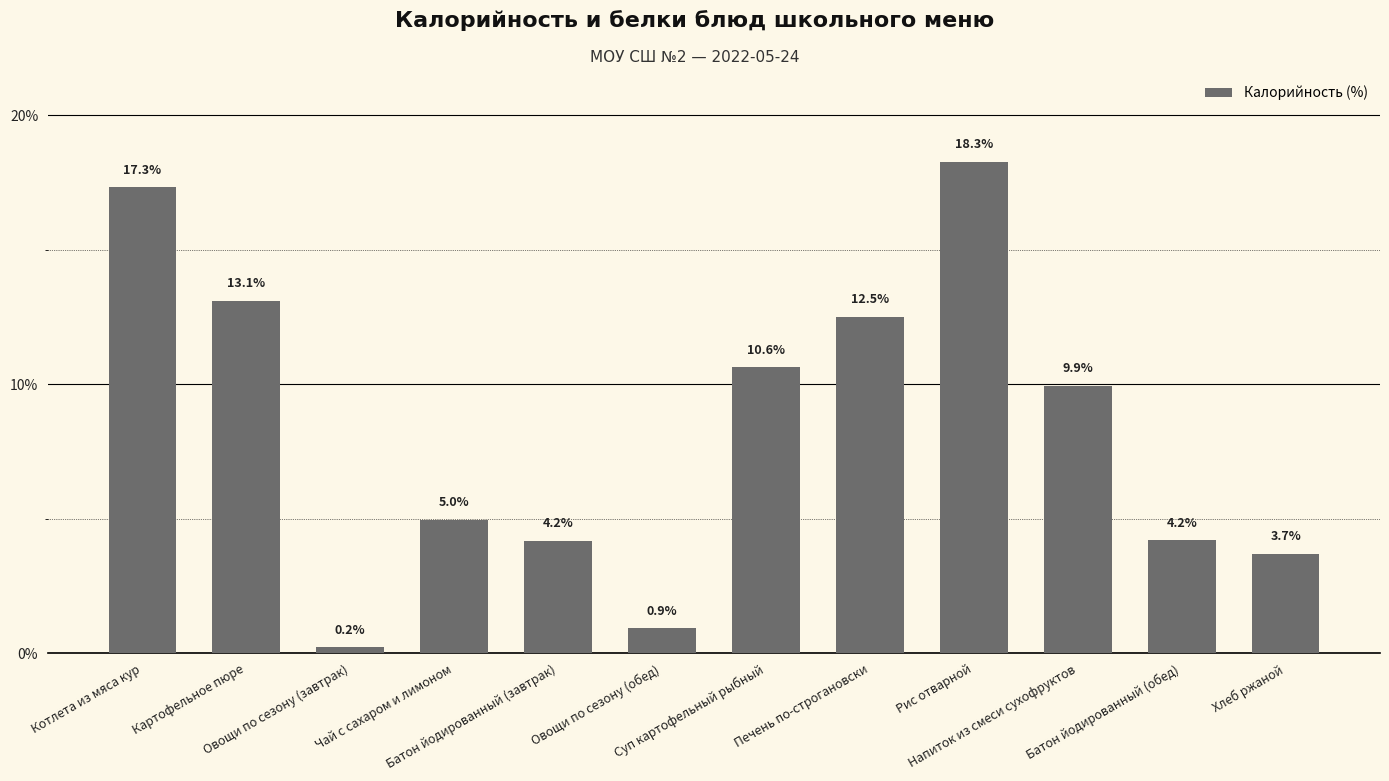

How many data points are less than 9?

6